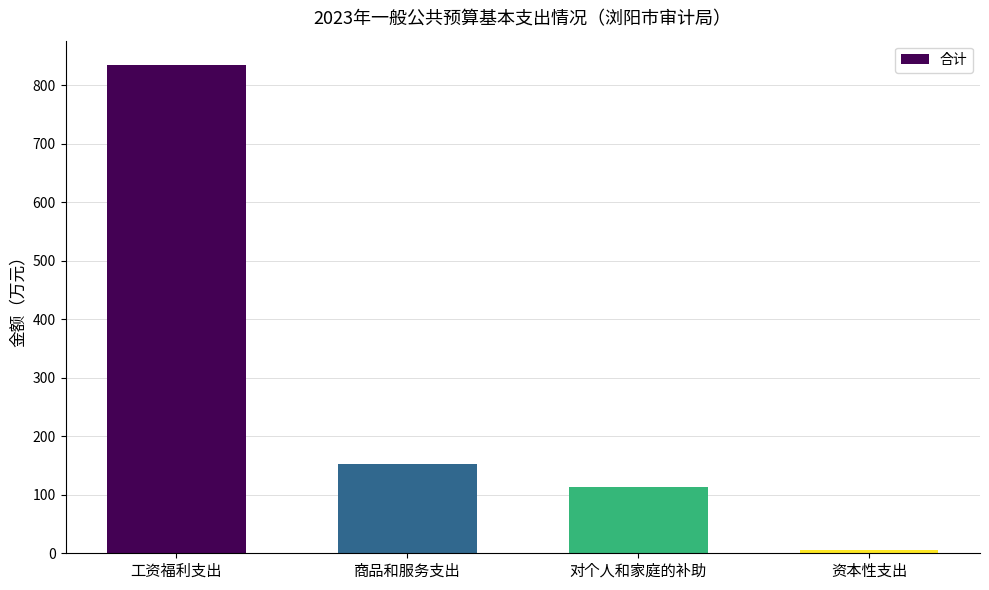

What is the label of the 4th bar from the left?

资本性支出